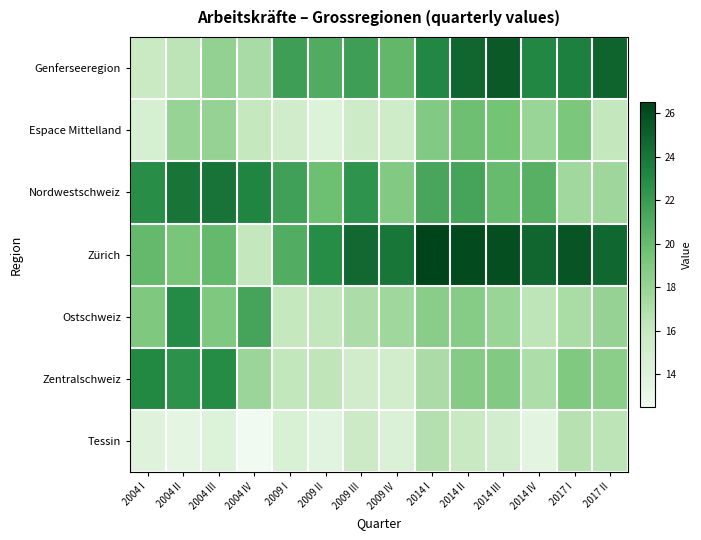

Reading right to left, list all the values displayed in this chart.

Genferseeregion: 2017 II=24.9	2017 I=23.5	2014 IV=23.1	2014 III=25.4	2014 II=24.8	2014 I=23.1	2009 IV=20.2	2009 III=21.8	2009 II=21.0	2009 I=21.8	2004 IV=17.3	2004 III=18.2	2004 II=16.5	2004 I=15.8
Espace Mittelland: 2017 II=16.2	2017 I=19.2	2014 IV=17.9	2014 III=19.5	2014 II=19.8	2014 I=18.9	2009 IV=15.3	2009 III=15.5	2009 II=14.2	2009 I=15.2	2004 IV=16.1	2004 III=18.1	2004 II=18.0	2004 I=14.8
Nordwestschweiz: 2017 II=17.7	2017 I=17.6	2014 IV=20.7	2014 III=20.0	2014 II=21.4	2014 I=21.4	2009 IV=18.9	2009 III=22.5	2009 II=19.8	2009 I=21.6	2004 IV=23.3	2004 III=24.1	2004 II=24.1	2004 I=22.8
Zürich: 2017 II=24.7	2017 I=25.6	2014 IV=24.8	2014 III=26.0	2014 II=26.1	2014 I=26.5	2009 IV=24.0	2009 III=24.7	2009 II=22.8	2009 I=21.0	2004 IV=16.1	2004 III=20.1	2004 II=19.3	2004 I=20.2
Ostschweiz: 2017 II=18.1	2017 I=17.2	2014 IV=16.4	2014 III=17.9	2014 II=18.7	2014 I=18.6	2009 IV=17.7	2009 III=17.1	2009 II=16.2	2009 I=16.0	2004 IV=21.5	2004 III=19.0	2004 II=23.0	2004 I=19.0
Zentralschweiz: 2017 II=18.5	2017 I=19.0	2014 IV=17.1	2014 III=18.9	2014 II=18.8	2014 I=17.2	2009 IV=15.1	2009 III=15.2	2009 II=16.3	2009 I=16.2	2004 IV=17.8	2004 III=22.9	2004 II=22.6	2004 I=23.1
Tessin: 2017 II=16.4	2017 I=16.7	2014 IV=13.6	2014 III=15.0	2014 II=15.9	2014 I=16.8	2009 IV=14.3	2009 III=15.7	2009 II=13.8	2009 I=14.6	2004 IV=12.5	2004 III=14.2	2004 II=13.5	2004 I=13.9